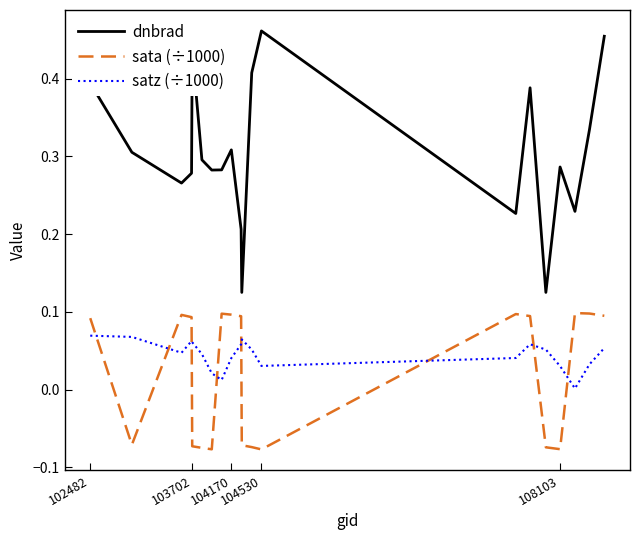

Rank the series by their maximum value, from lowest to highest.

satz (÷1000), sata (÷1000), dnbrad